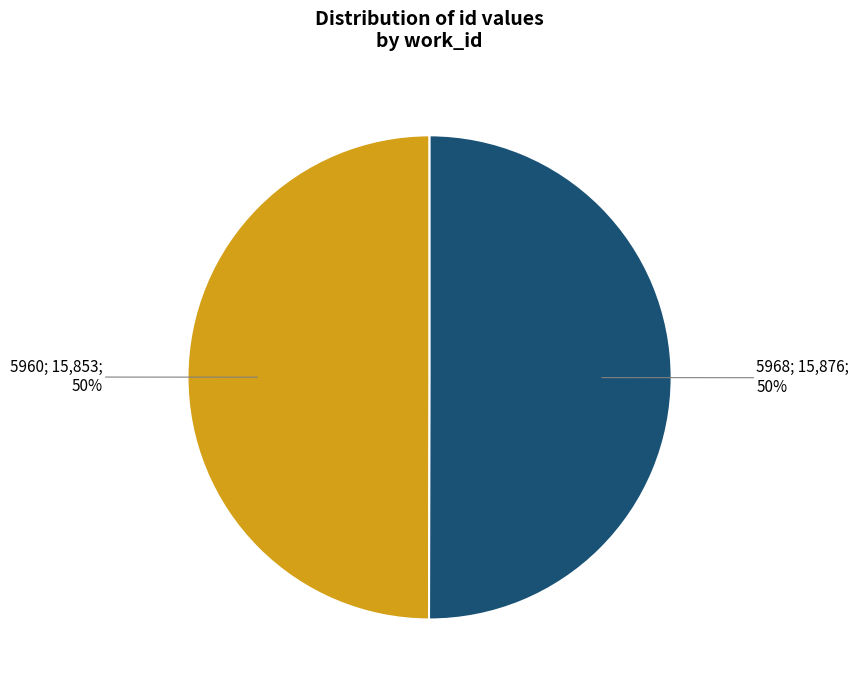

To the nearest percent, what is the average slice percentage?

50%